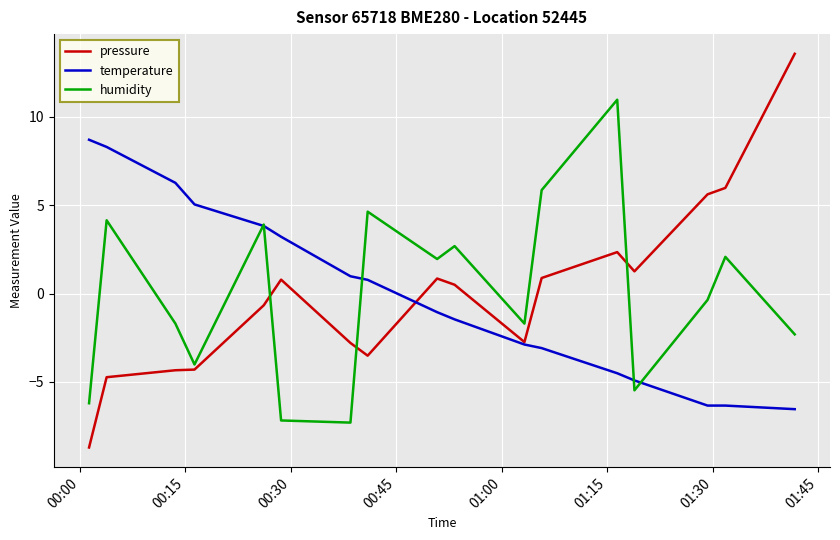

Which series has the largest range (max minus min)?

pressure